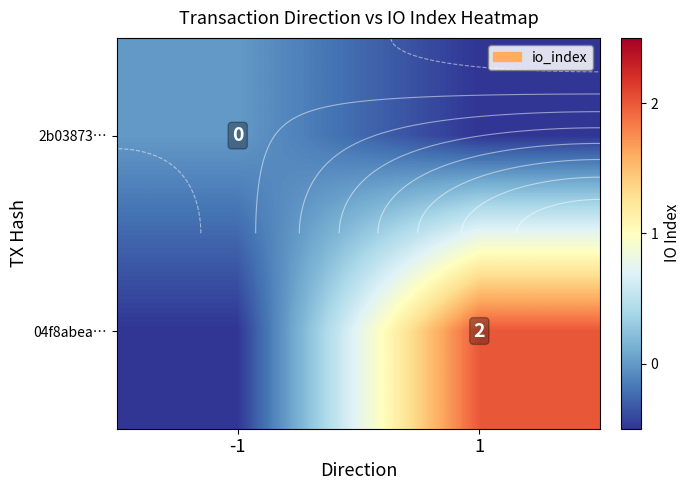

Count the number of data series in this chart.

2